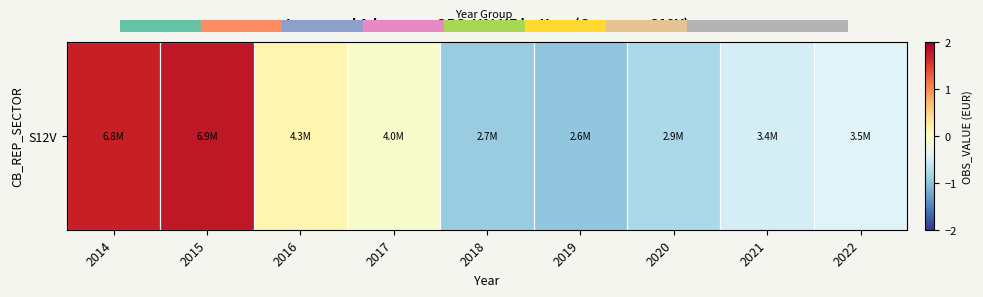

Reading right to left, extract all data points from this chart.

2022=-0.4	2021=-0.5	2020=-0.8	2019=-1.0	2018=-0.9	2017=-0.1	2016=0.1	2015=1.8	2014=1.7